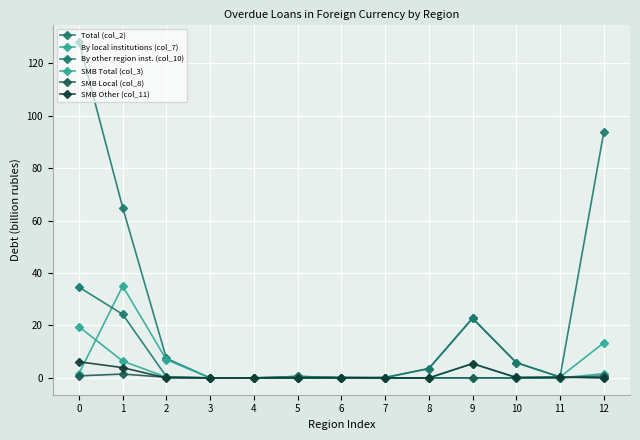

How many lines are shown in the chart?

6